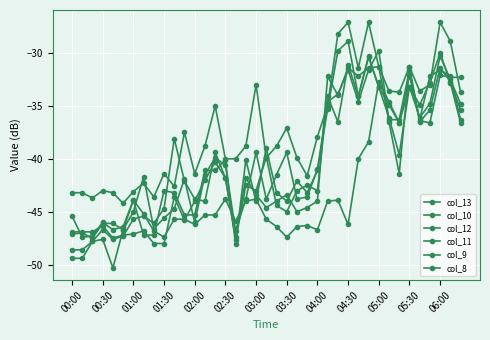

How many data points does each series have?

39